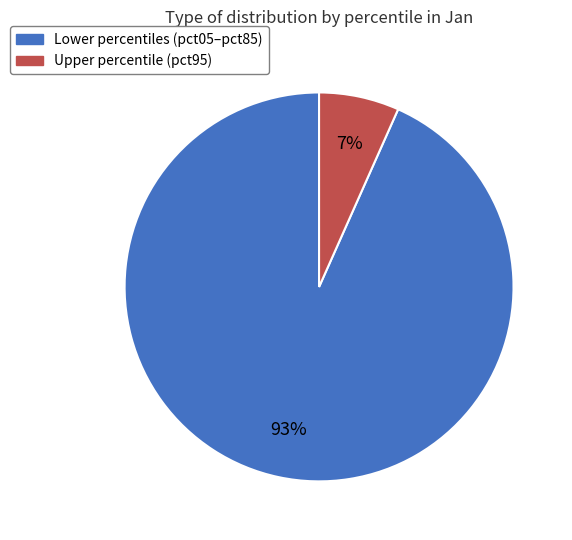

To the nearest percent, what is the average slice percentage?

50%